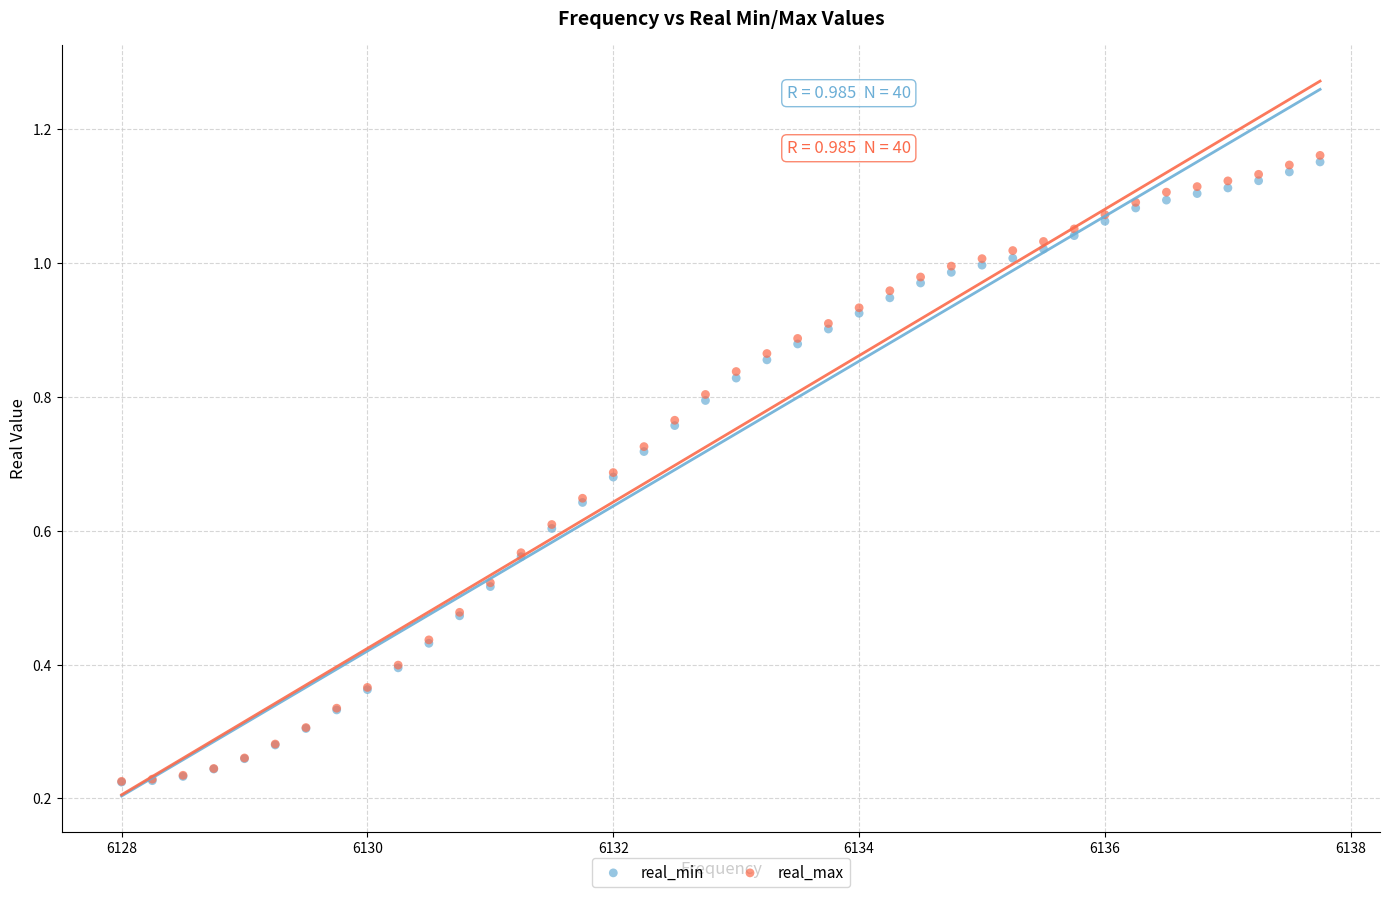

What are all the series names shown in the legend?

real_min, real_max